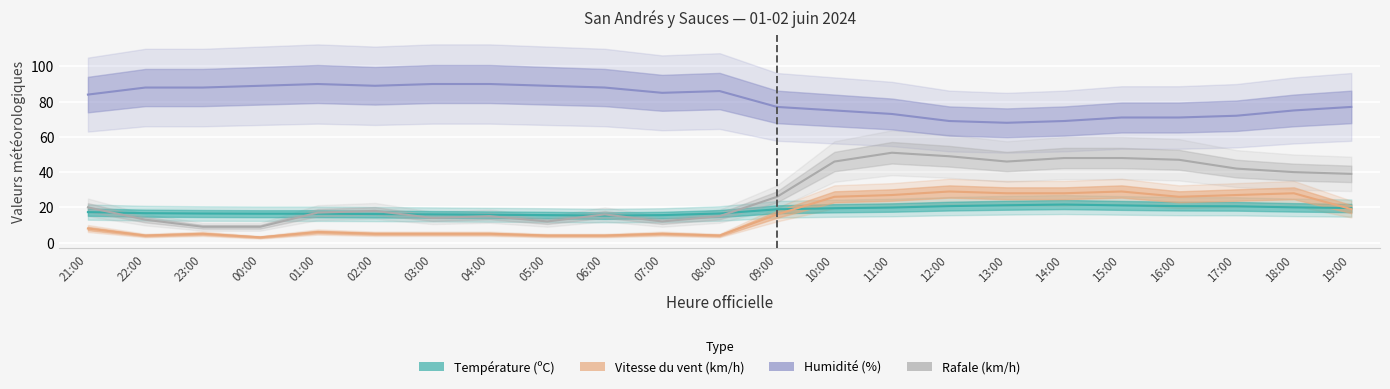

Does the chart display data point markers on the line(s)?

No